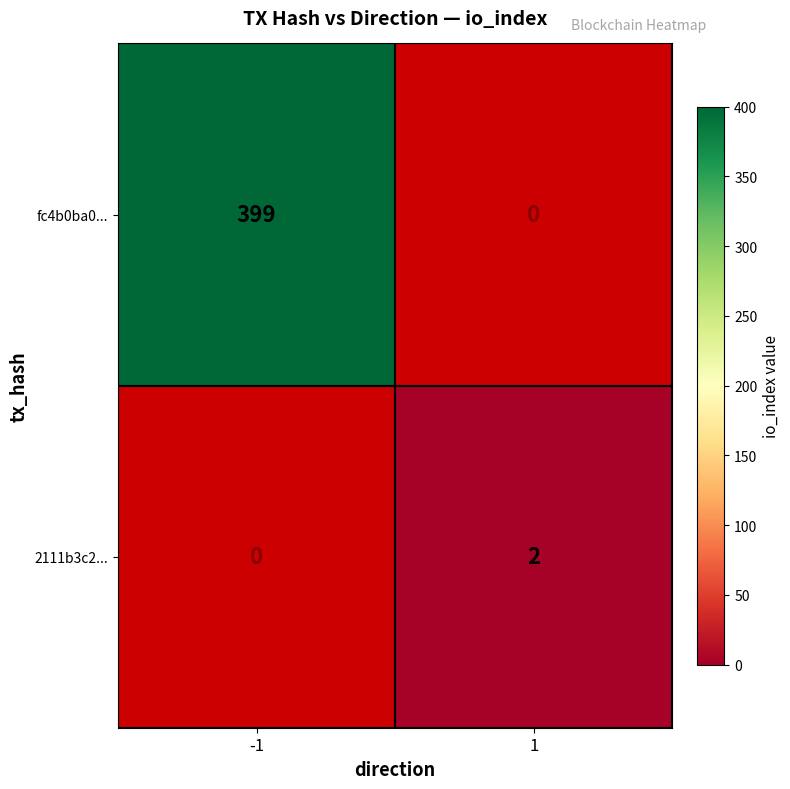

Is the value of fc4b0ba0... at -1 greater than the value of 2111b3c2... at 1?

Yes